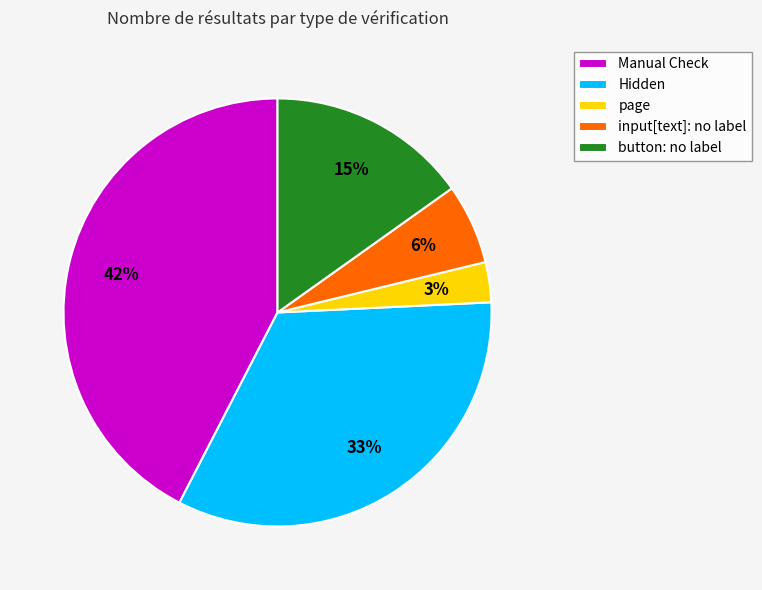

Which has a higher value, Hidden or Manual Check?

Manual Check